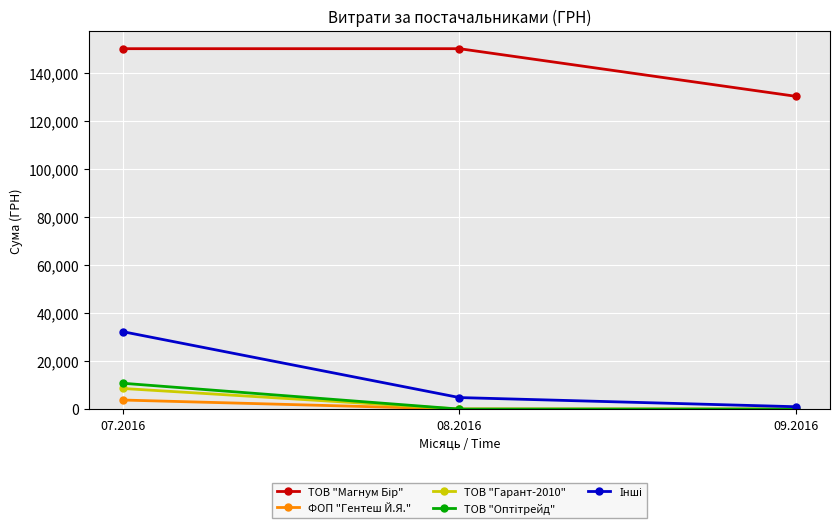

Is this an area chart (filled region under the line)?

No